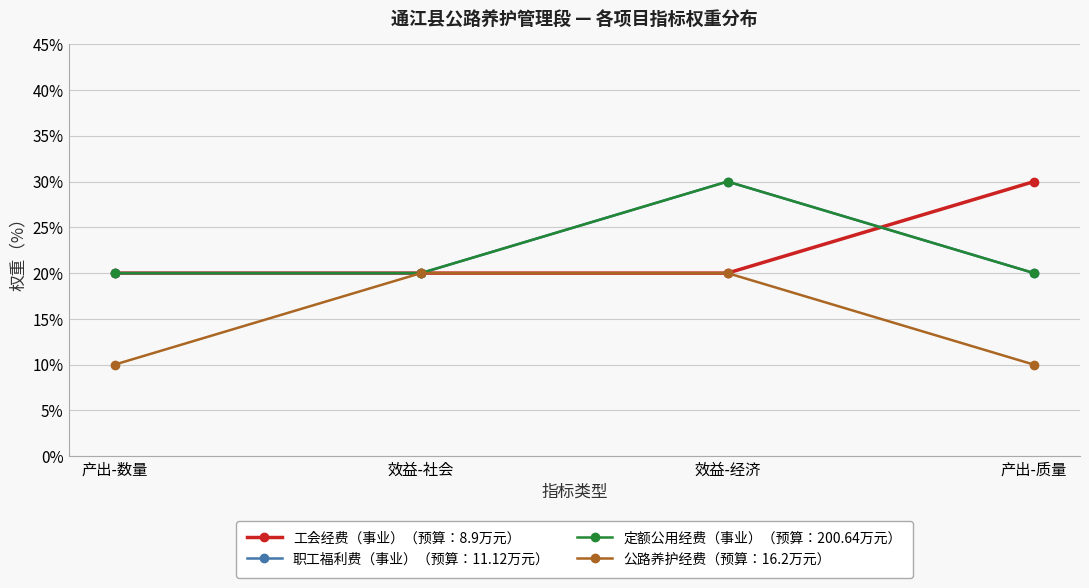

At which category does 职工福利费（事业）（预算：11.12万元） reach its first local peak?

效益-经济